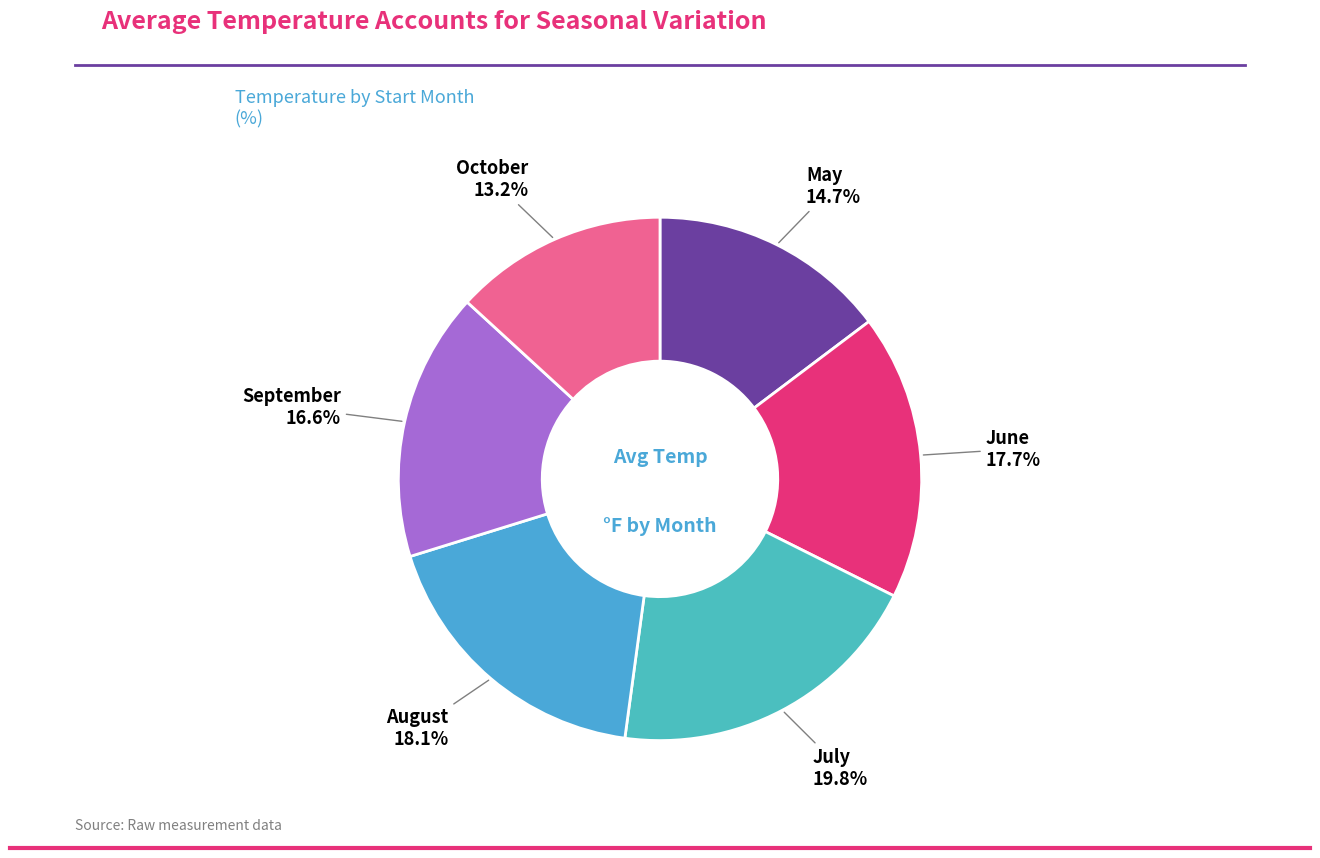

Is there any slice that represents more than half of the pie?

No